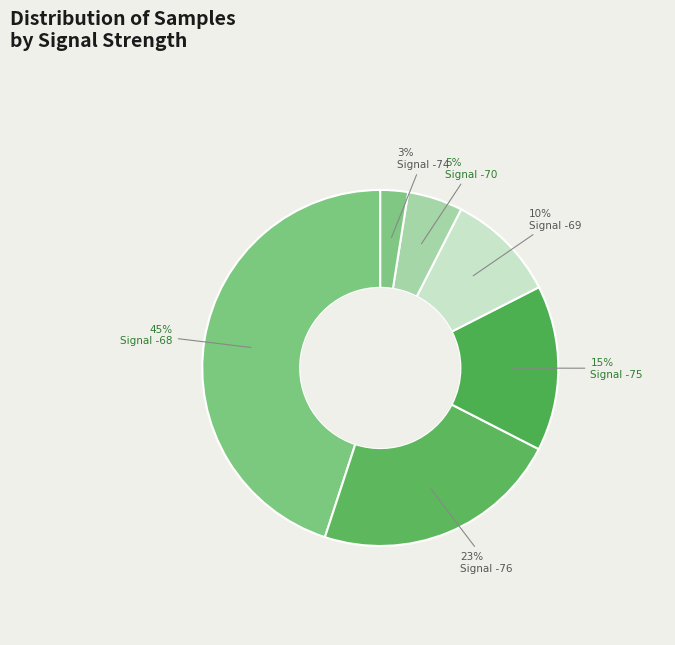

How many segments does this pie chart have?

6